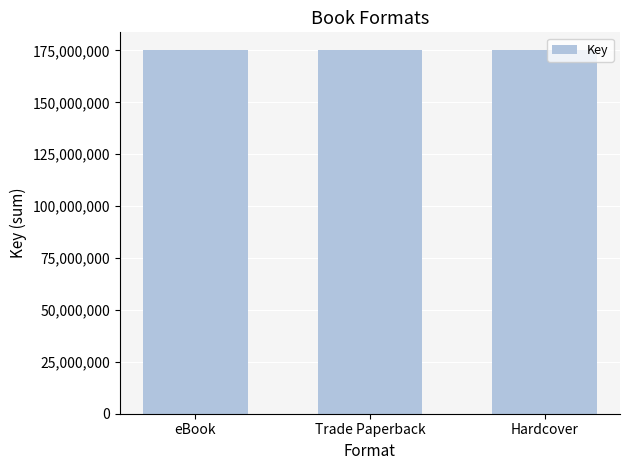

What value does the data have at eBook, to the nearest 50?

173498300